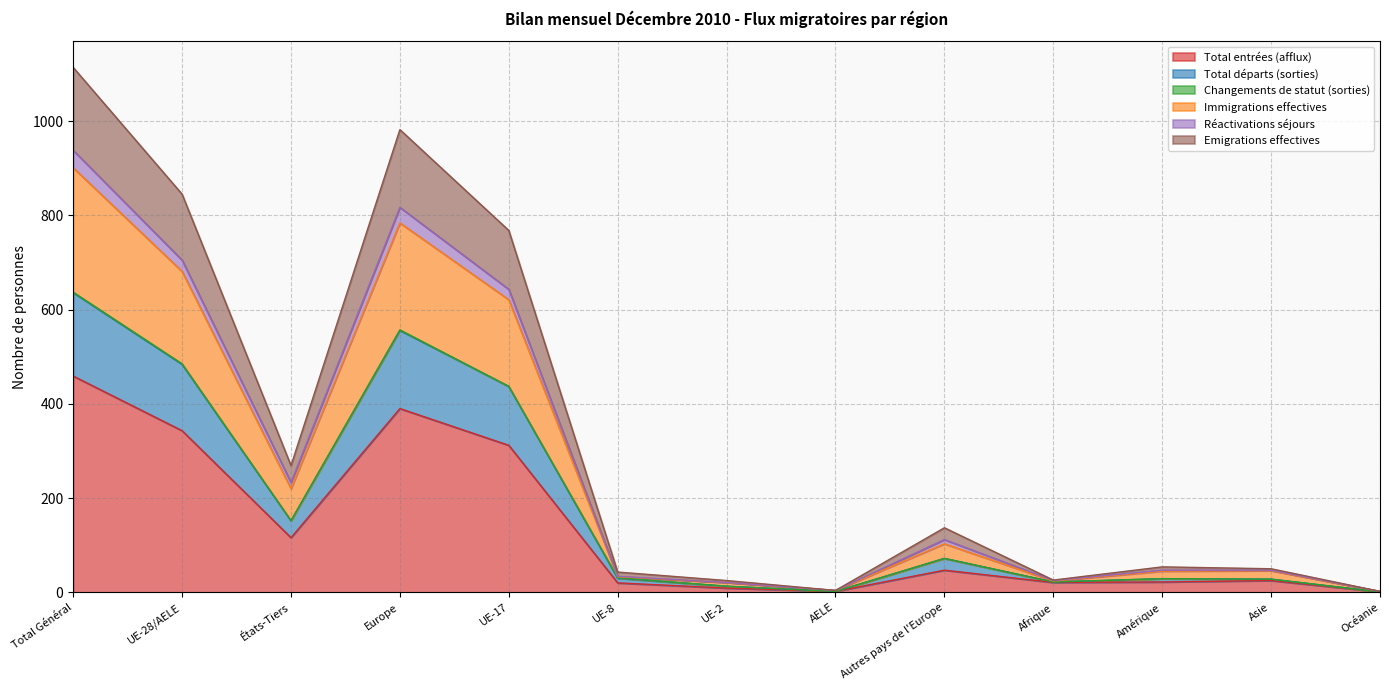

What is the difference between the highest and lowest values at Autres pays de l'Europe?

90